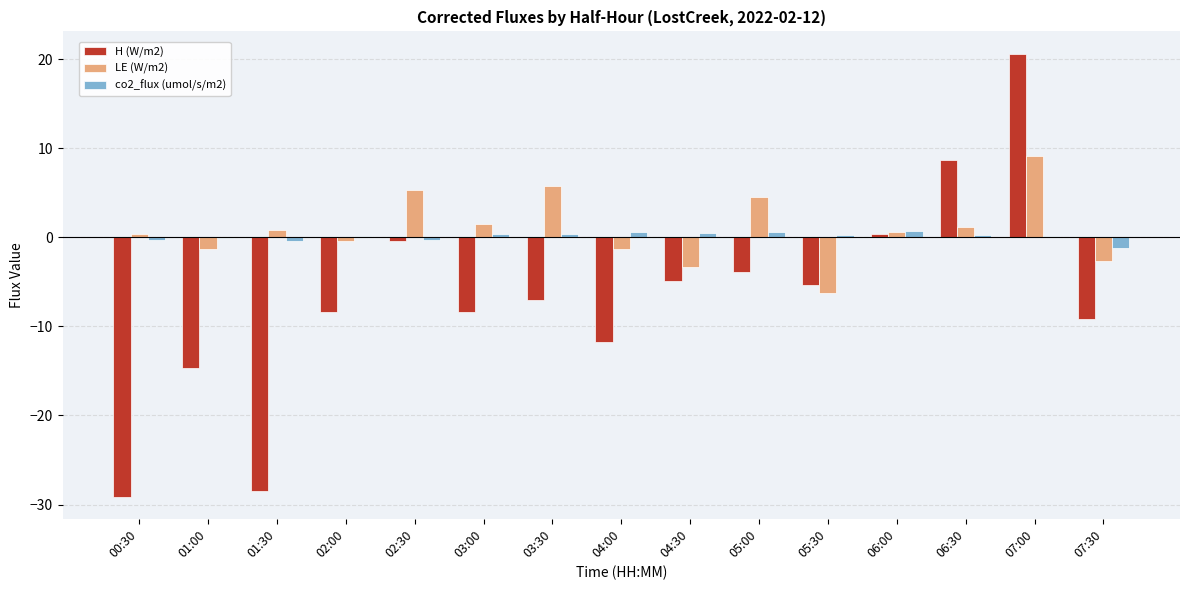

Which series has the largest range (max minus min)?

H (W/m2)